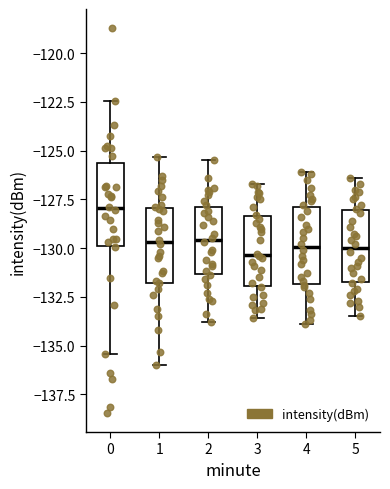

Reading left to right, read every box against the y-axis: the position of its median line, the range the box covers, and the ends of its whiskers. The values are not printed on the chart, so give them approximately, as read against the axis.

0: median -128.0, box -130.0 to -125.5, whiskers -135.5 to -122.5
1: median -129.5, box -132.0 to -128.0, whiskers -136.0 to -125.5
2: median -129.5, box -131.5 to -128.0, whiskers -134.0 to -125.5
3: median -130.5, box -132.0 to -128.5, whiskers -133.5 to -126.5
4: median -130.0, box -132.0 to -128.0, whiskers -134.0 to -126.0
5: median -130.0, box -131.5 to -128.0, whiskers -133.5 to -126.5